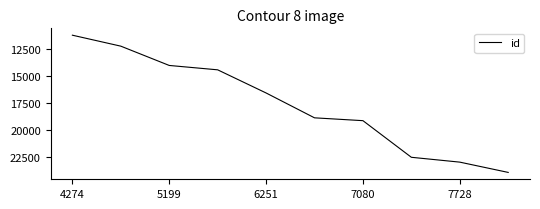

What is the difference between the maximum and minimum values?

12780